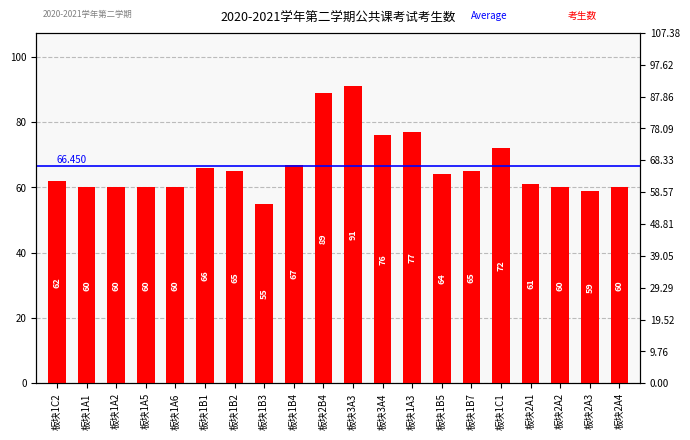

What is the maximum value shown in the chart?

91